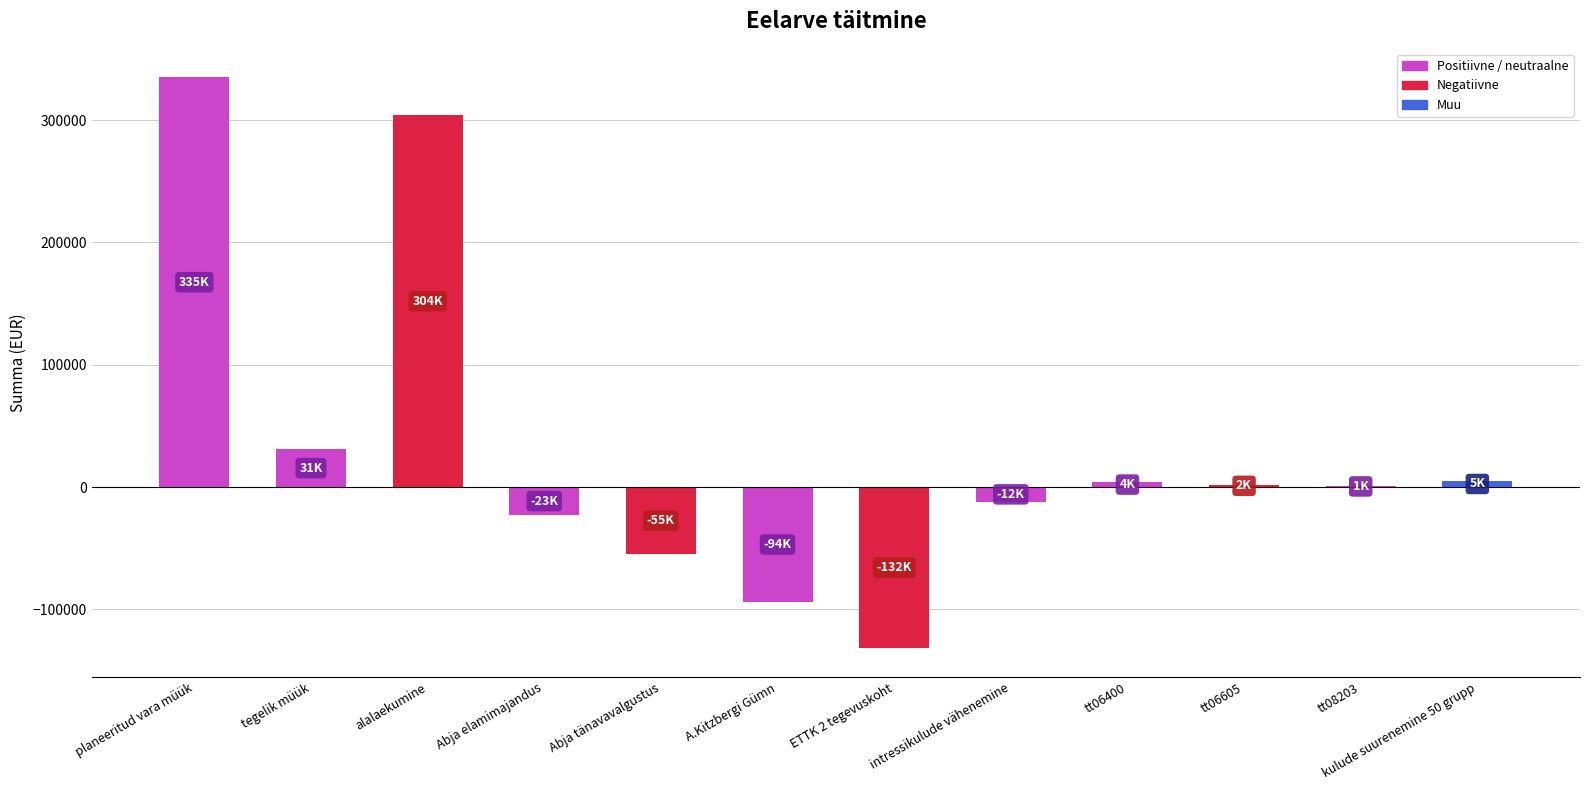

The chart shows a value of -146027 at A.Kitzbergi Gümn. True or false?

False